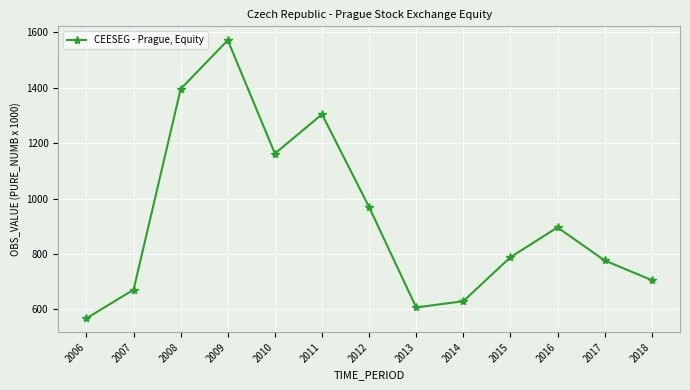

What is the approximate value at 2010?

1162.5